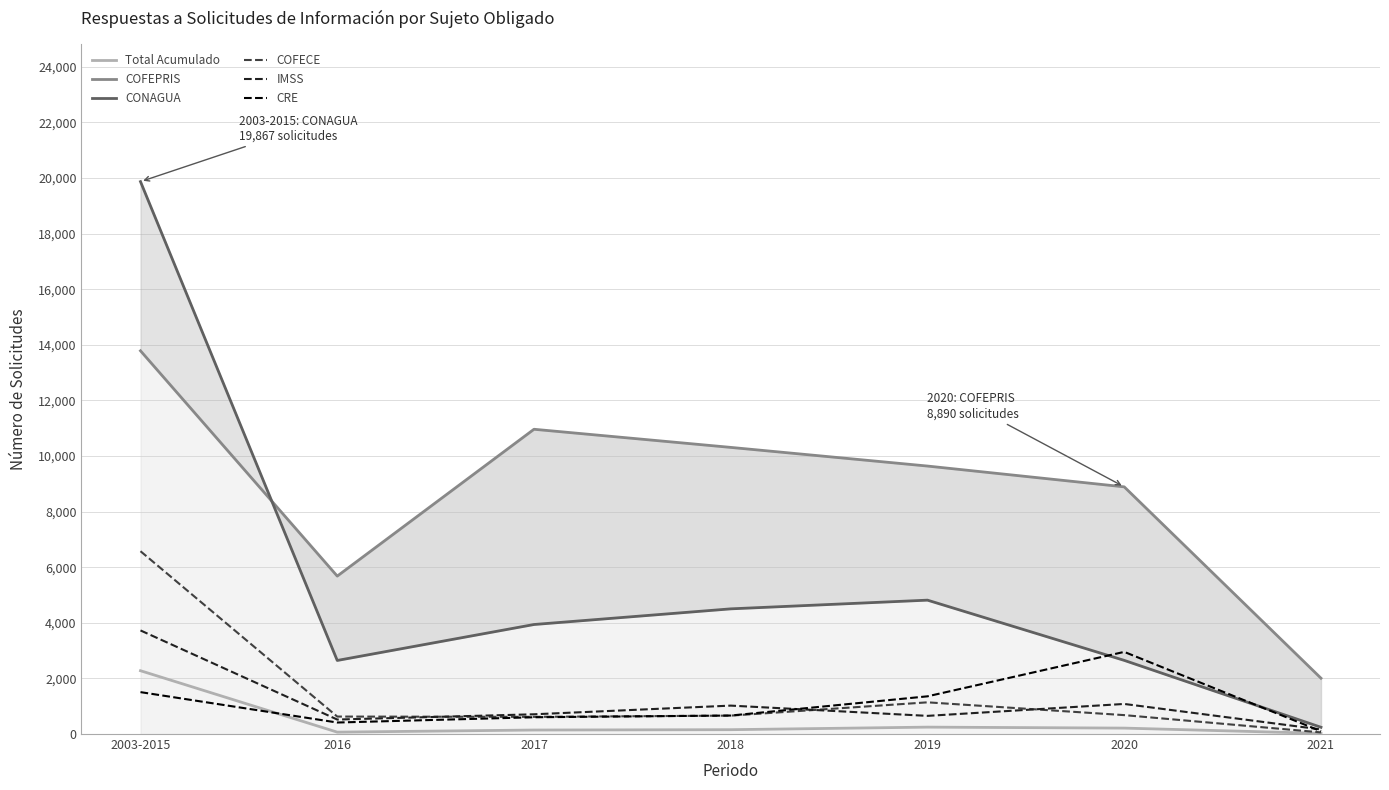

What position from the left is 2017?

3